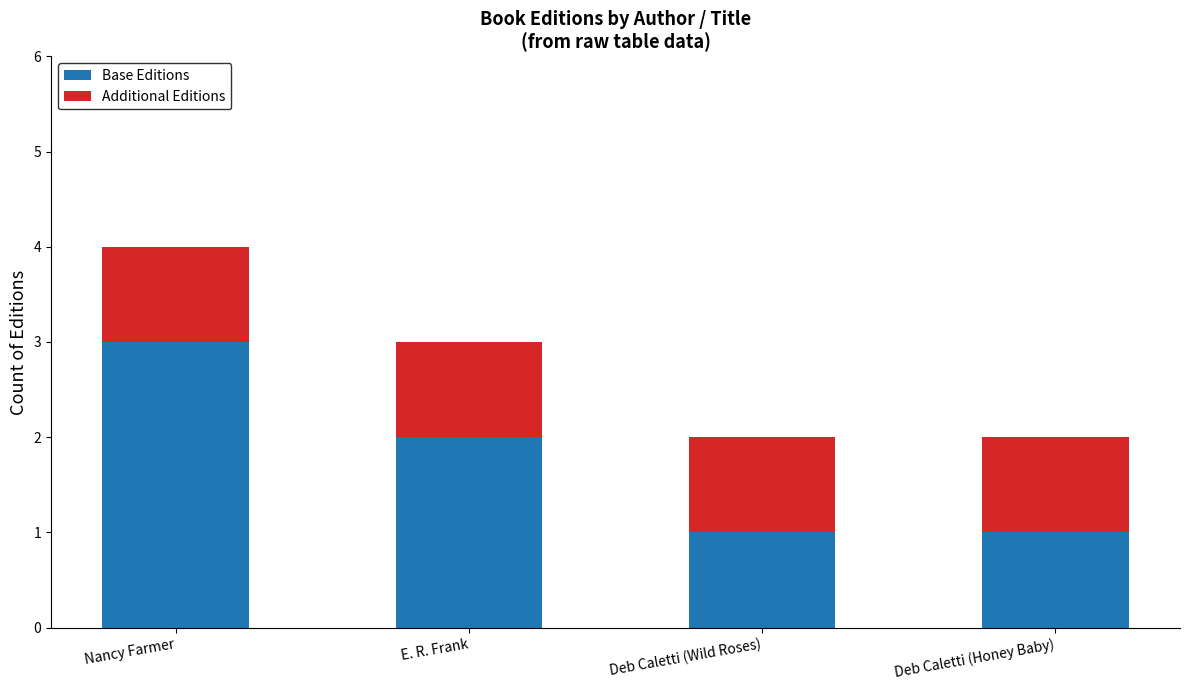

Is it true that Base Editions equals 3 at Nancy Farmer?

True